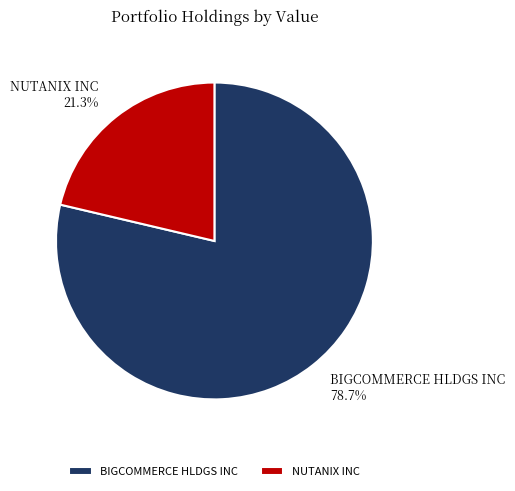

To the nearest percent, what portion does BIGCOMMERCE HLDGS INC represent?

79%